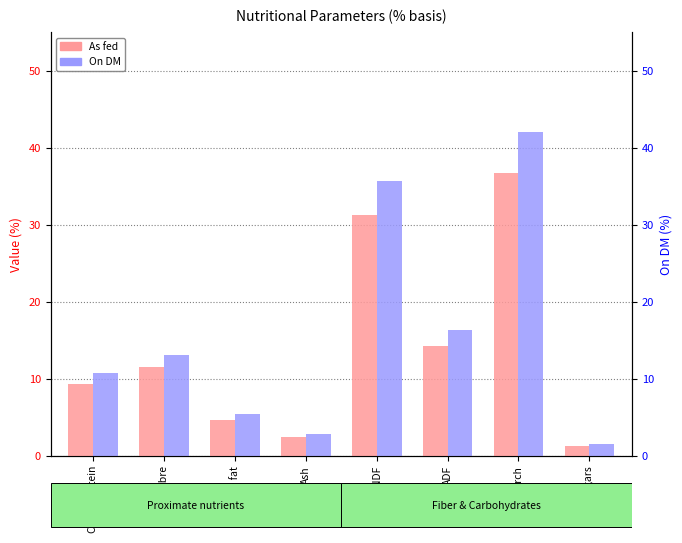

Where does the As fed series first go above 11?

Crude fibre